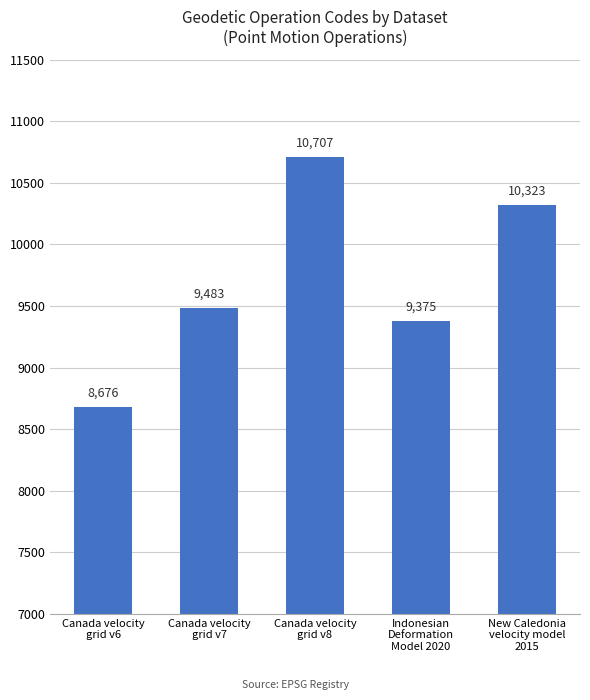

Between Canada velocity
grid v6 and New Caledonia
velocity model
2015, which is larger?

New Caledonia
velocity model
2015